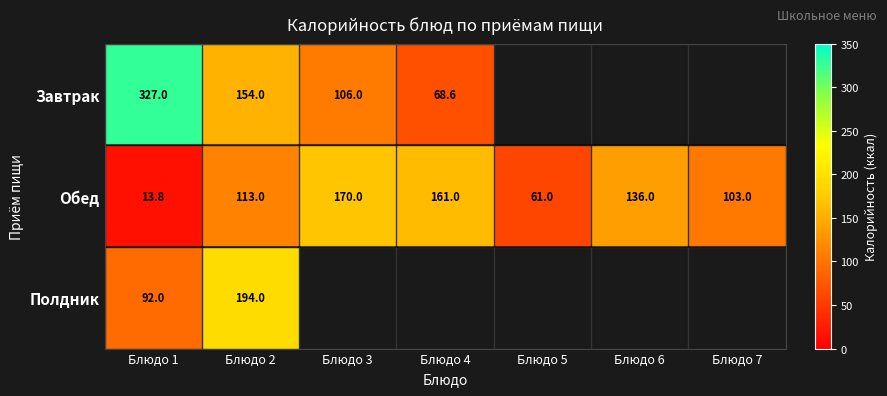

List the labels in order of Обед value, smallest first.

Блюдо 1, Блюдо 5, Блюдо 7, Блюдо 2, Блюдо 6, Блюдо 4, Блюдо 3